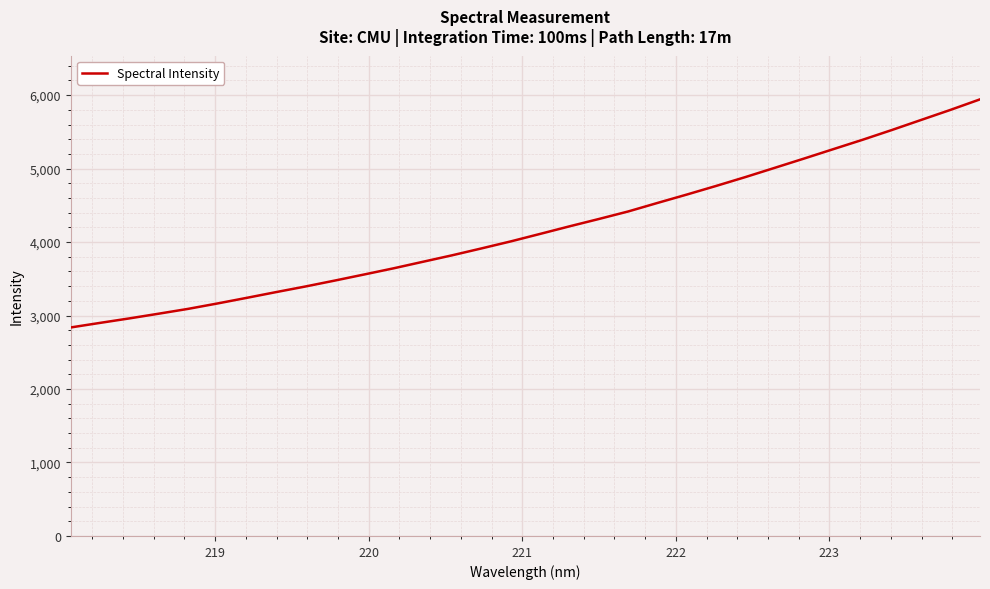

What is the smallest value displayed?

2838.2